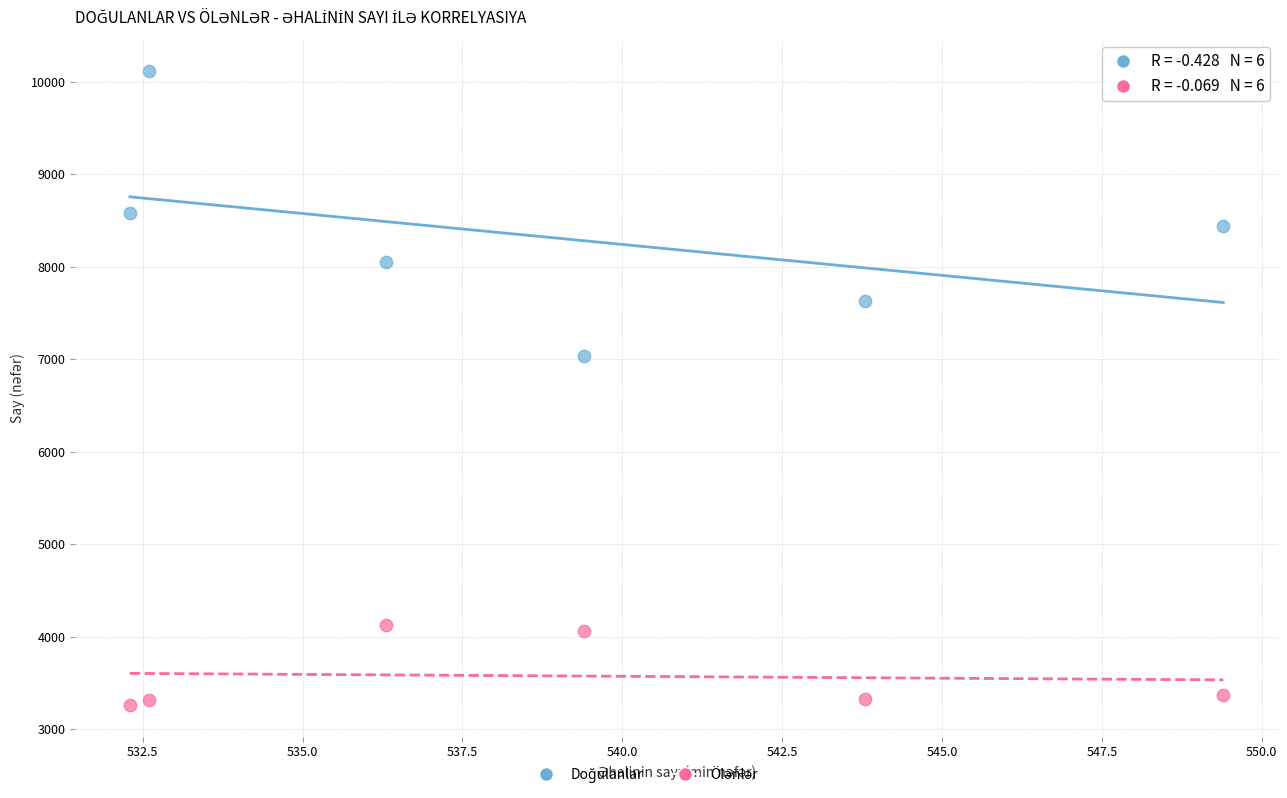

Across all data points, what is the range of Y values (max minus min)?

6848